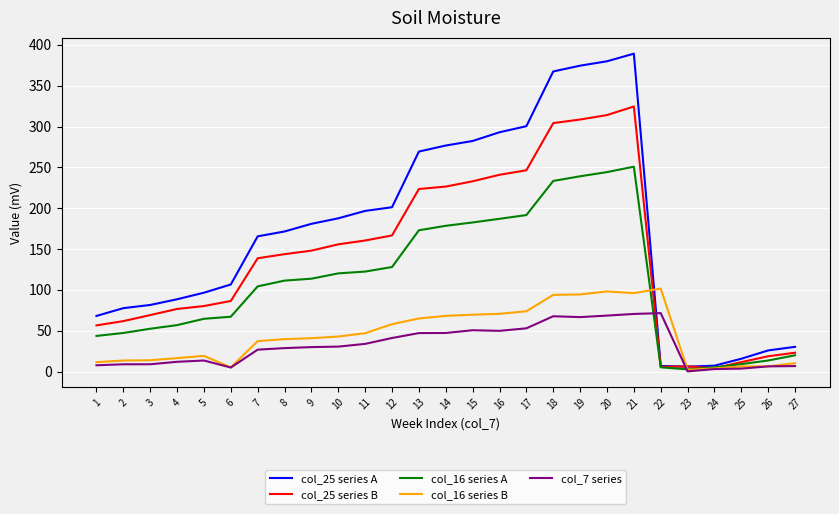

What is the maximum value shown in the chart?

389.2